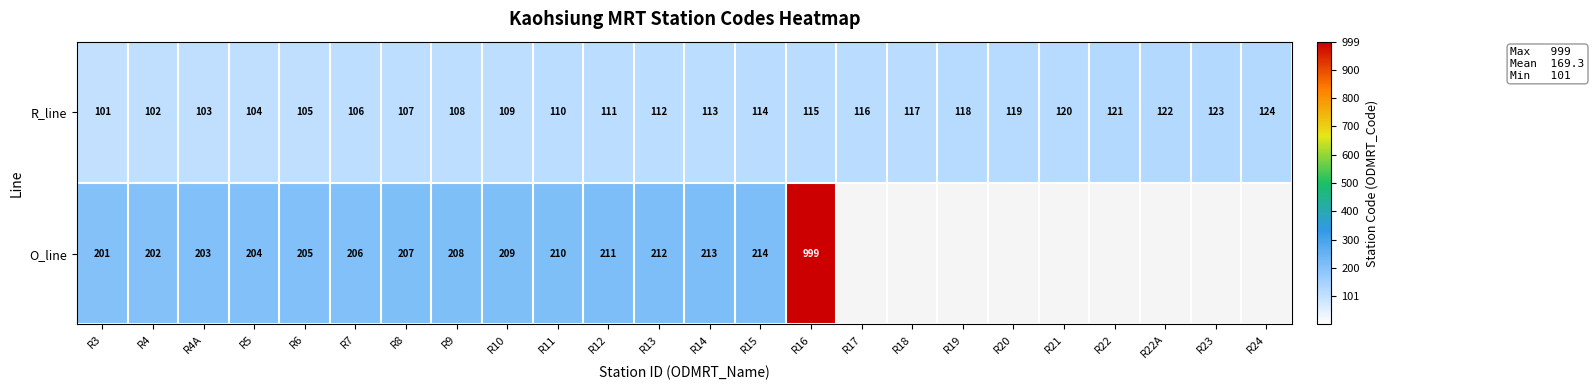

At R3, list the series in order from smallest to largest.

R_line, O_line